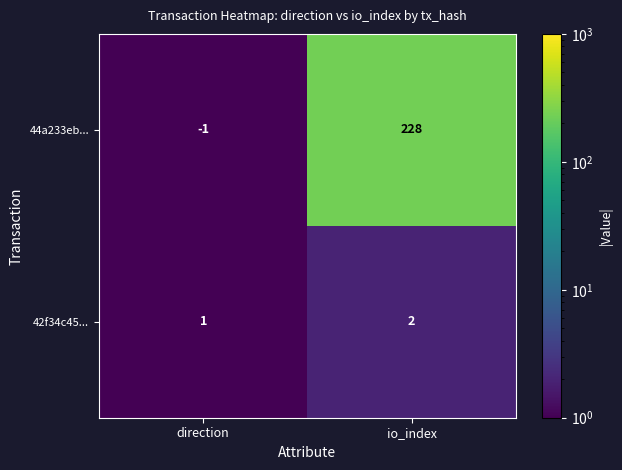

Reading left to right, list all the values displayed in this chart.

44a233eb...: direction=-1	io_index=228
42f34c45...: direction=1	io_index=2